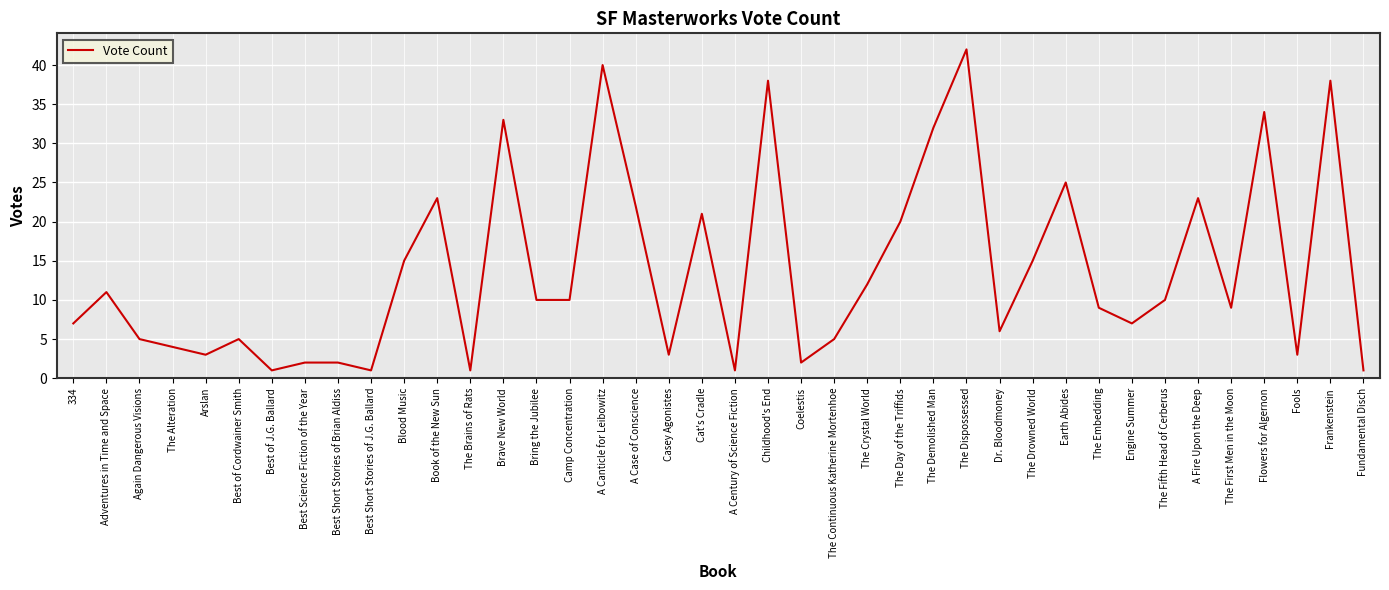

What is the difference between the maximum and minimum values?

41